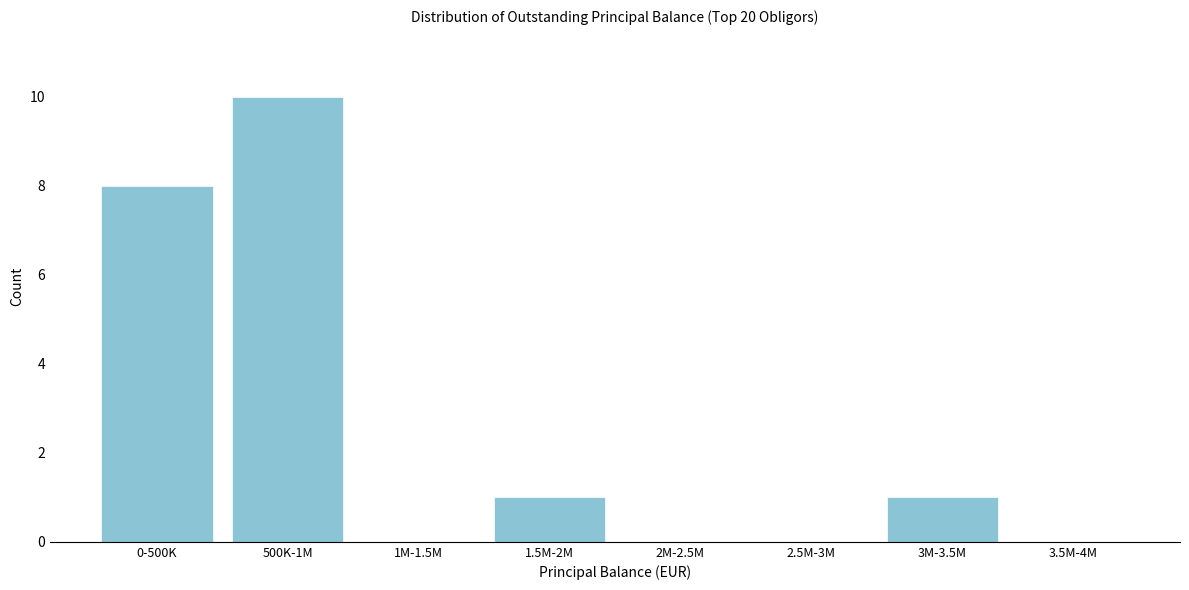

Reading right to left, what are all the values shown in this chart?

3.5M-4M=0	3M-3.5M=1	2.5M-3M=0	2M-2.5M=0	1.5M-2M=1	1M-1.5M=0	500K-1M=10	0-500K=8